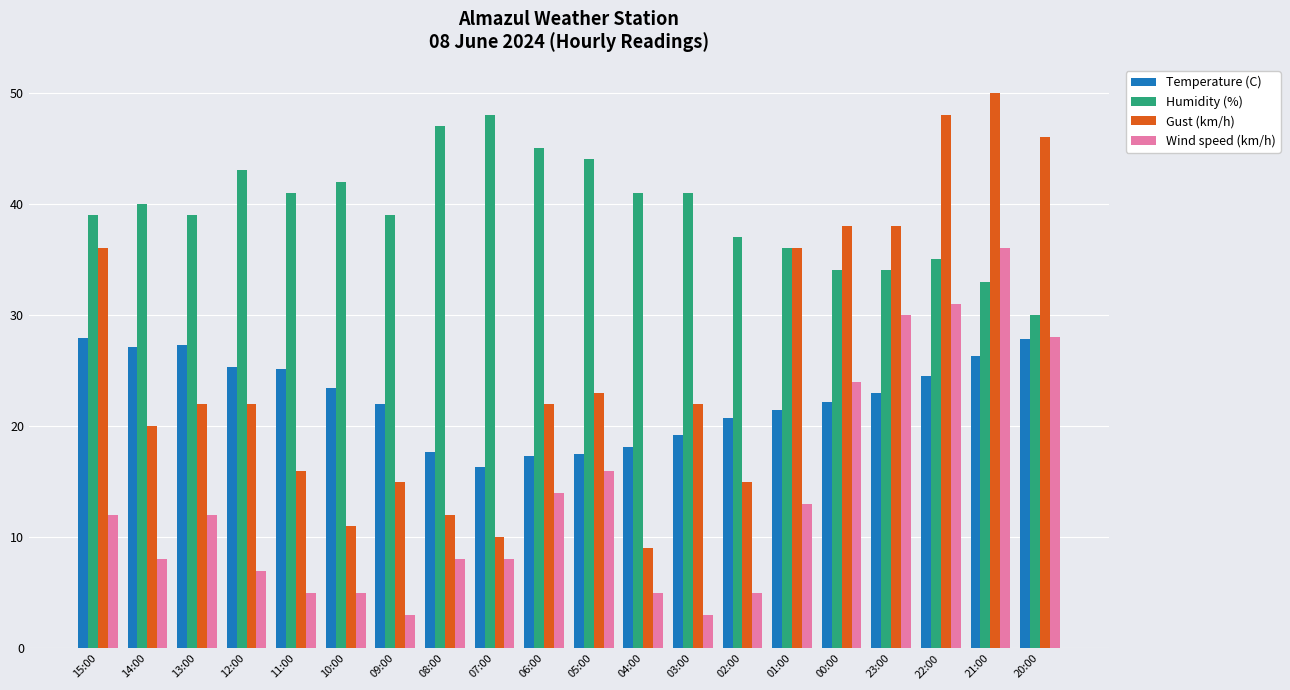

What is the minimum value for Gust (km/h)?

9.0